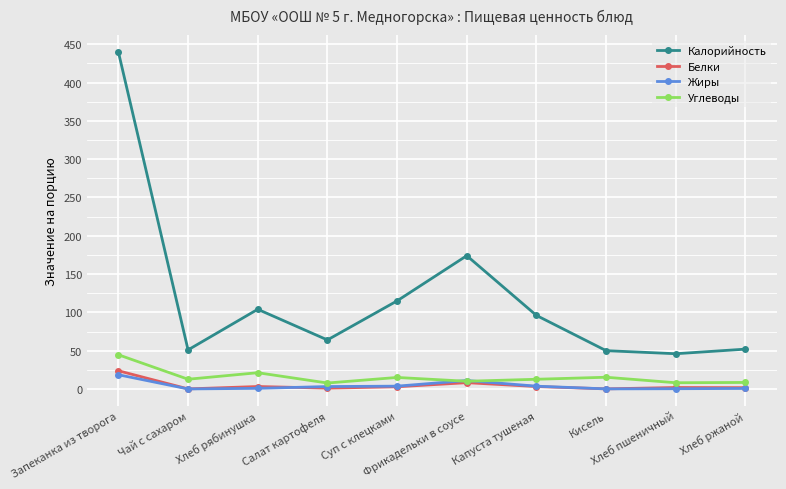

What is the sum of all Калорийность values?

1192.0